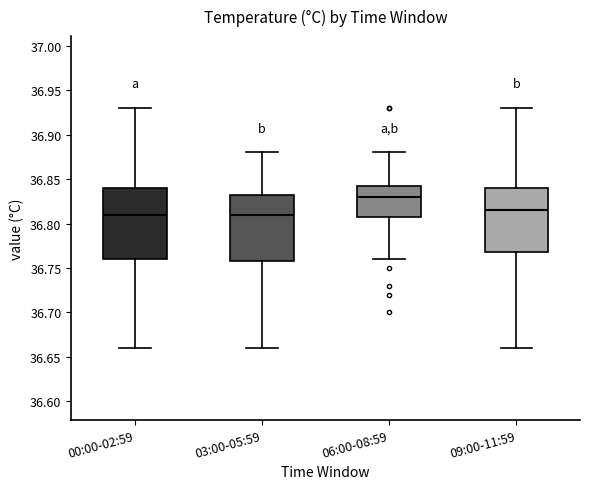

Reading left to right, transcribe this box plot: for each box, give where its median line is, the range the box spans, and where its two whiskers end, as read against the y-axis. The values are not printed on the chart, so give them approximately, as read against the axis.

00:00-02:59: median 36.810, box 36.760 to 36.840, whiskers 36.660 to 36.930
03:00-05:59: median 36.810, box 36.760 to 36.835, whiskers 36.660 to 36.880
06:00-08:59: median 36.830, box 36.810 to 36.845, whiskers 36.760 to 36.880
09:00-11:59: median 36.815, box 36.770 to 36.840, whiskers 36.660 to 36.930